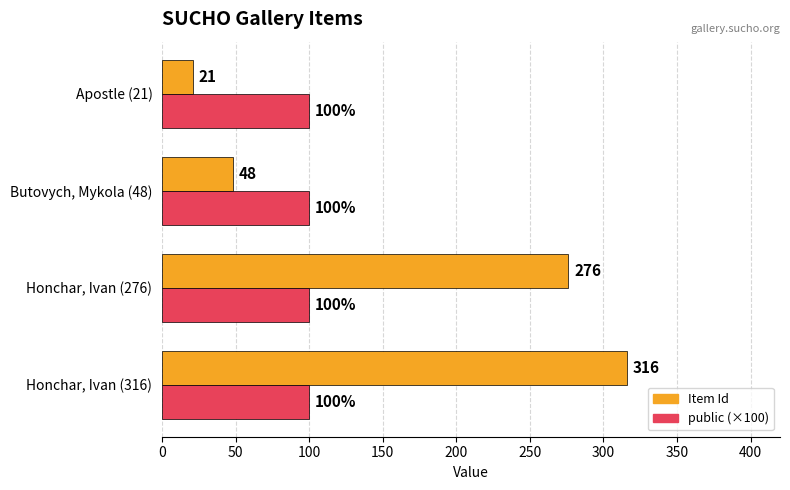

Rank the series by their average value, from highest to lowest.

Item Id, public (×100)